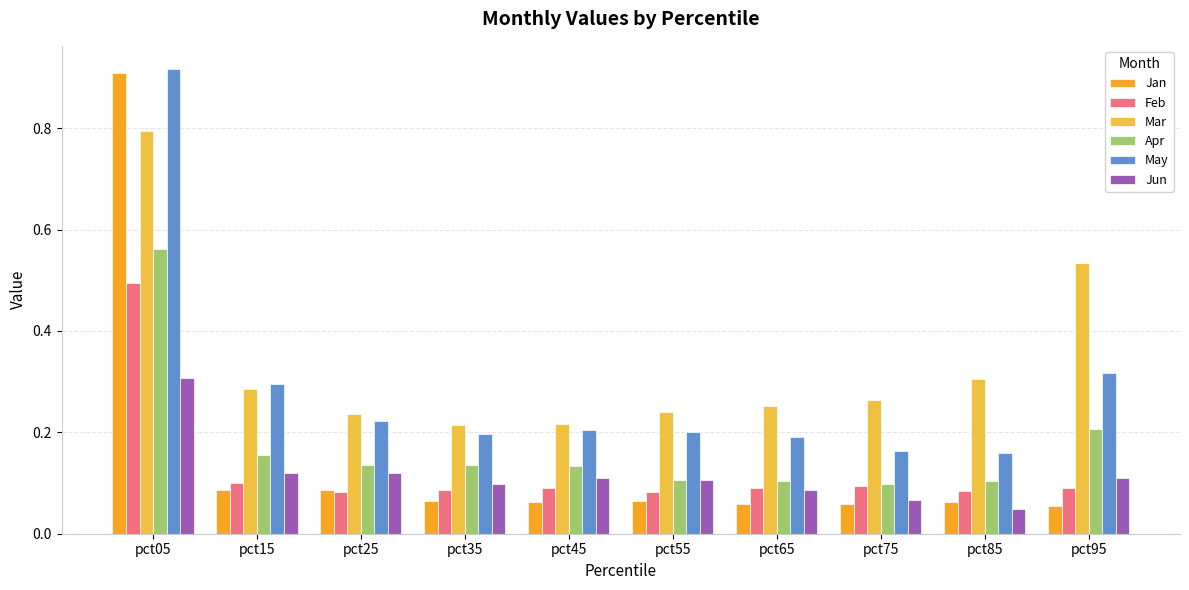

Which label corresponds to the smallest value in the chart?

pct85